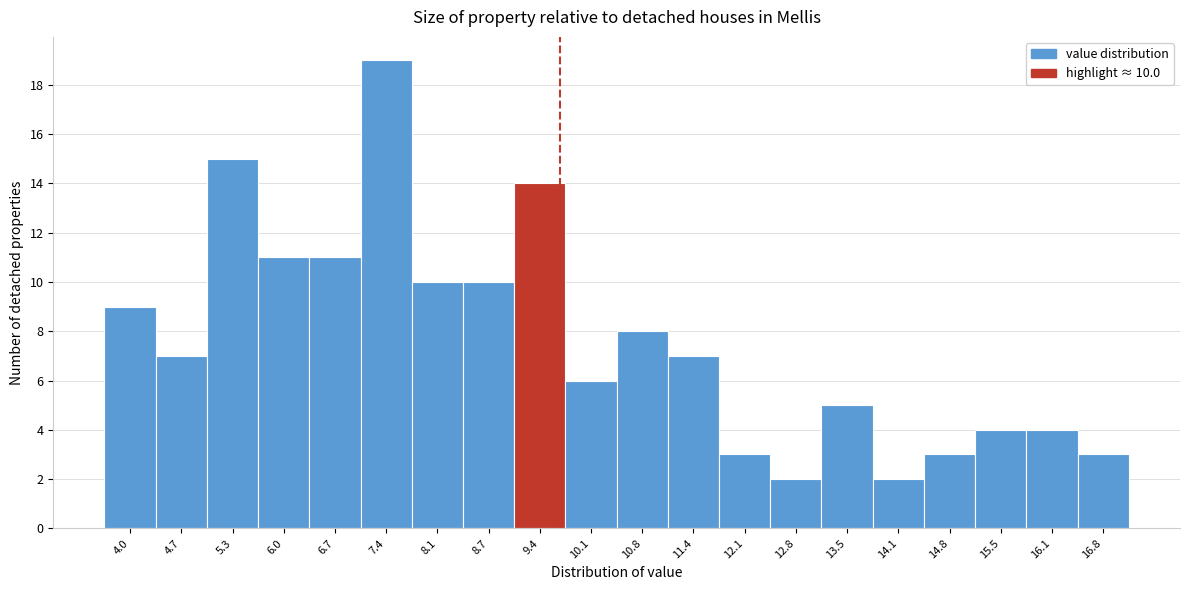

Reading left to right, list all the values displayed in this chart.

4.0=9	4.7=7	5.3=15	6.0=11	6.7=11	7.4=19	8.1=10	8.7=10	9.4=14	10.1=6	10.8=8	11.4=7	12.1=3	12.8=2	13.5=5	14.1=2	14.8=3	15.5=4	16.1=4	16.8=3